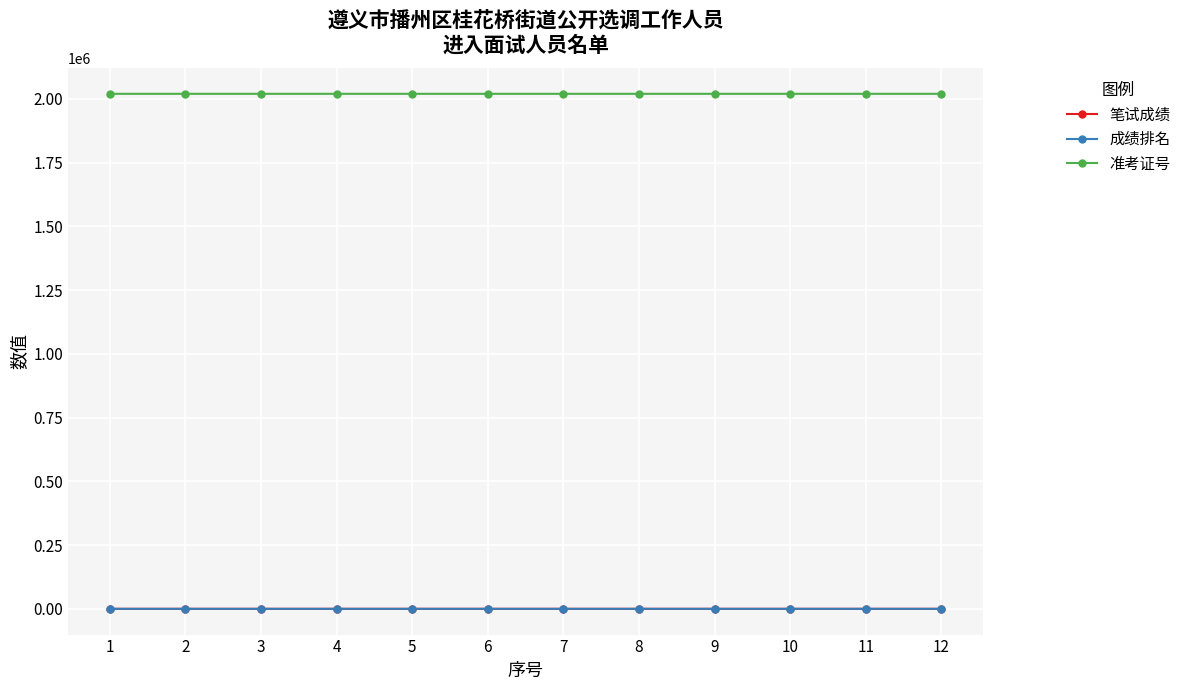

What is the greatest value displayed?

2020021.0